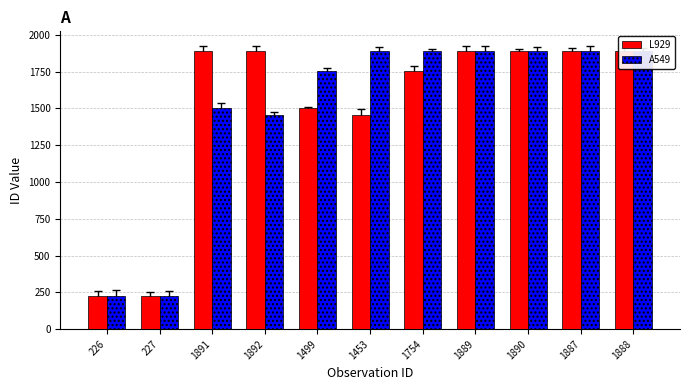

What is the label of the 4th bar from the left?

1892